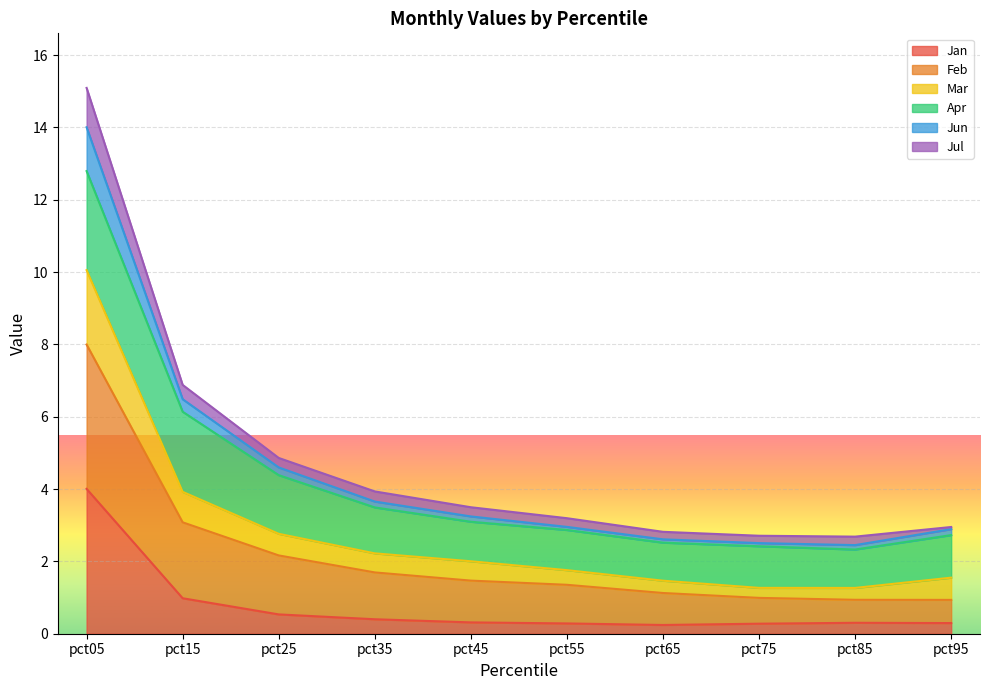

Does the chart display data point markers on the line(s)?

No